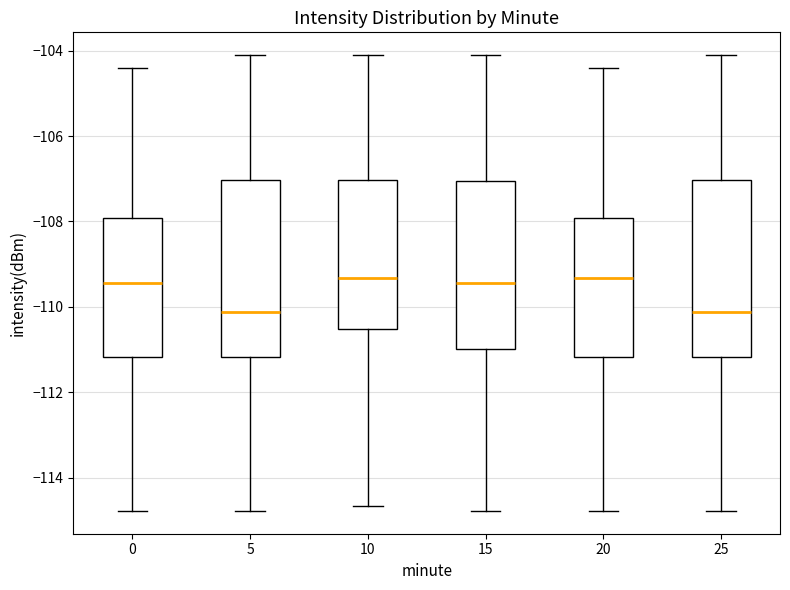

Reading left to right, read every box against the y-axis: the position of its median line, the range the box covers, and the ends of its whiskers. The values are not printed on the chart, so give them approximately, as read against the axis.

0: median -109.4, box -111.2 to -108.0, whiskers -114.8 to -104.4
5: median -110.2, box -111.2 to -107.0, whiskers -114.8 to -104.2
10: median -109.4, box -110.6 to -107.0, whiskers -114.6 to -104.2
15: median -109.4, box -111.0 to -107.0, whiskers -114.8 to -104.2
20: median -109.4, box -111.2 to -108.0, whiskers -114.8 to -104.4
25: median -110.2, box -111.2 to -107.0, whiskers -114.8 to -104.2